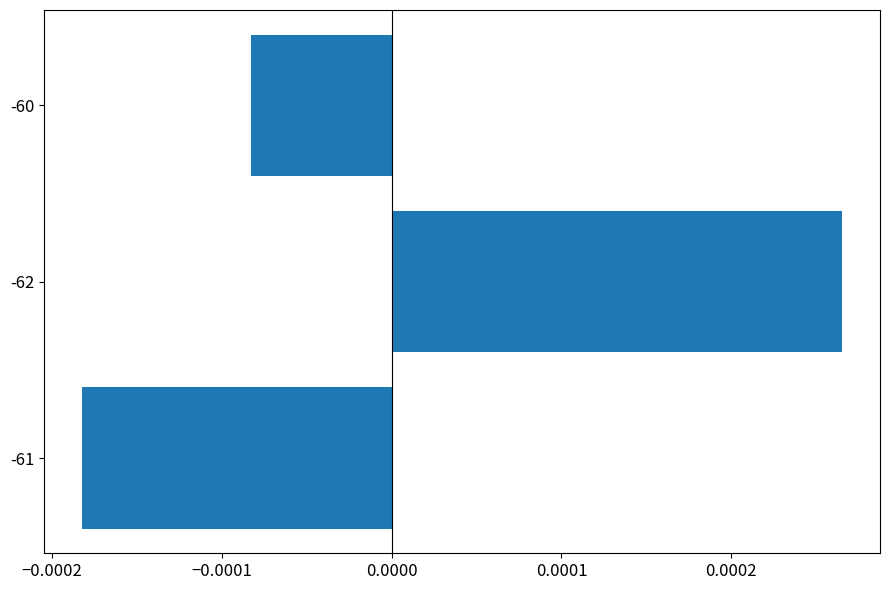

How many values are between 0 and 1?

1